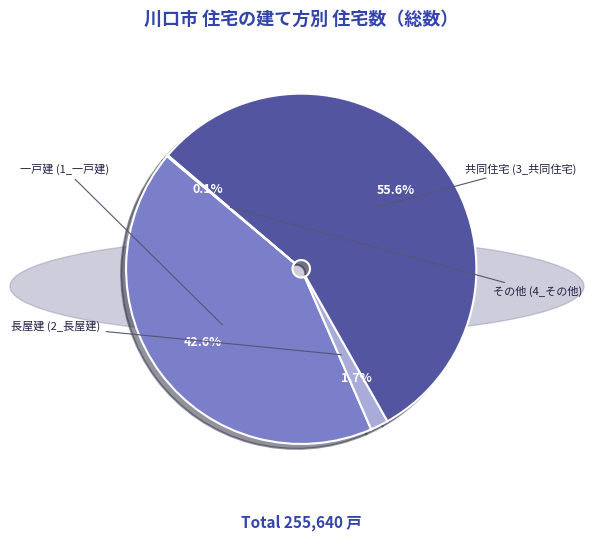

The 共同住宅 (3_共同住宅) slice represents 44% of the pie. True or false?

False